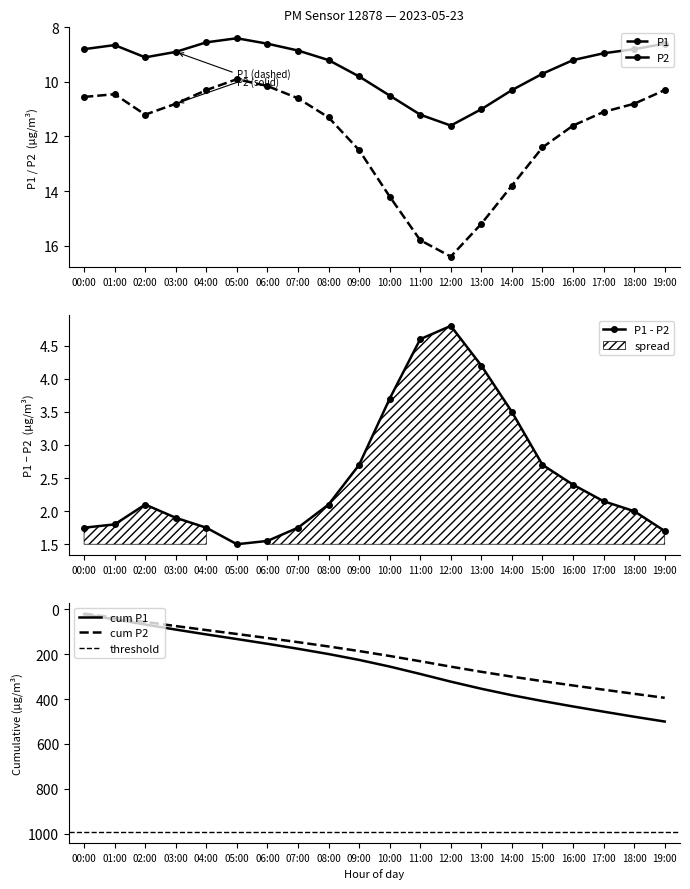

True or false: P1 and P2 cross at least once.

False